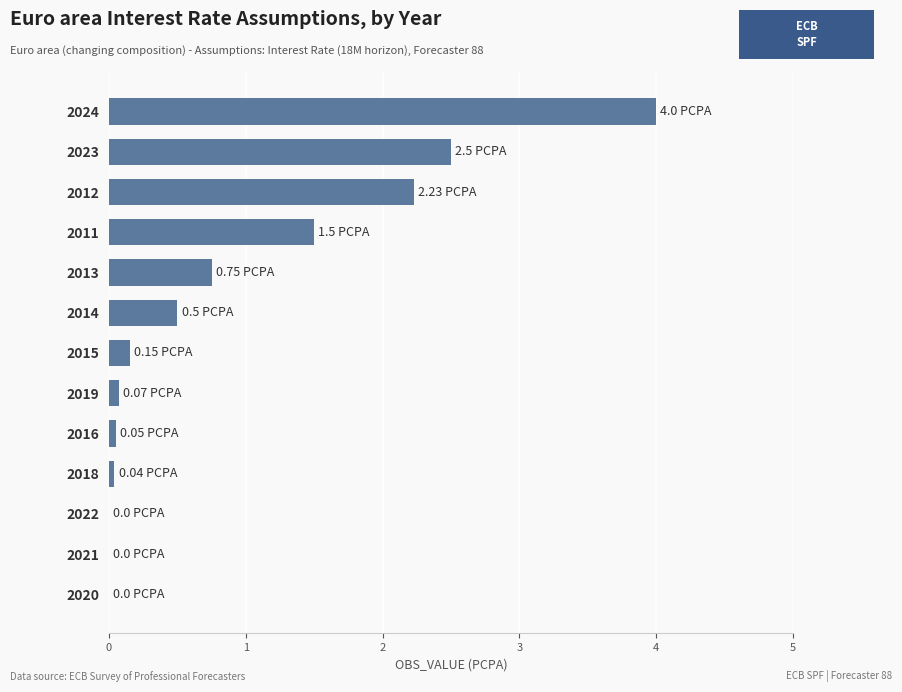

Are the bars horizontal?

Yes